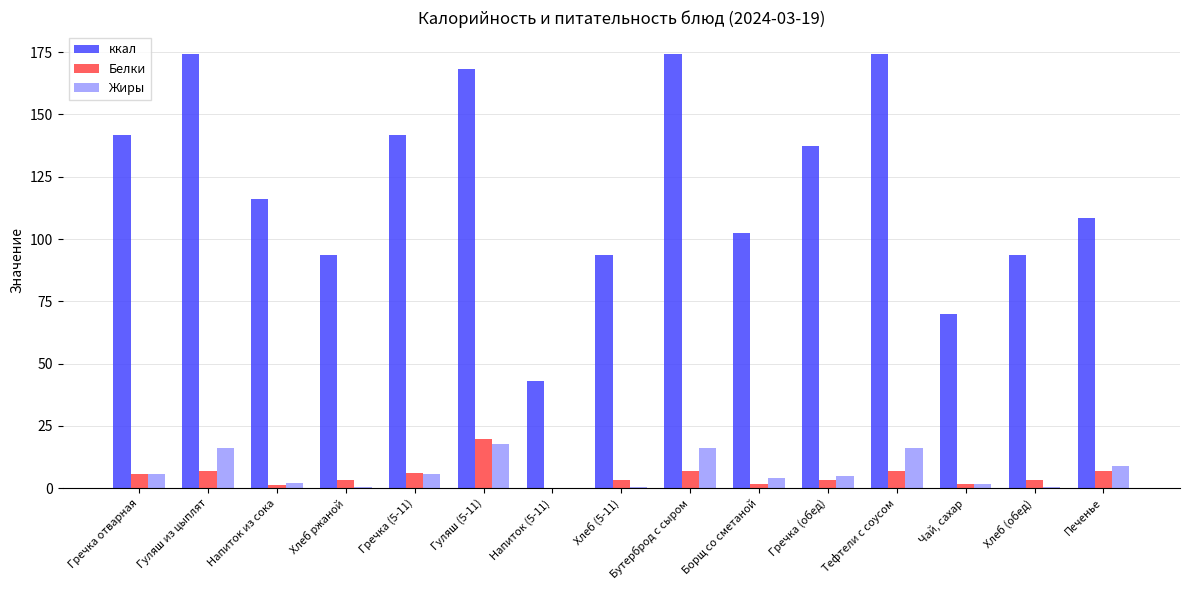

Which series has the largest total across all categories?

ккал